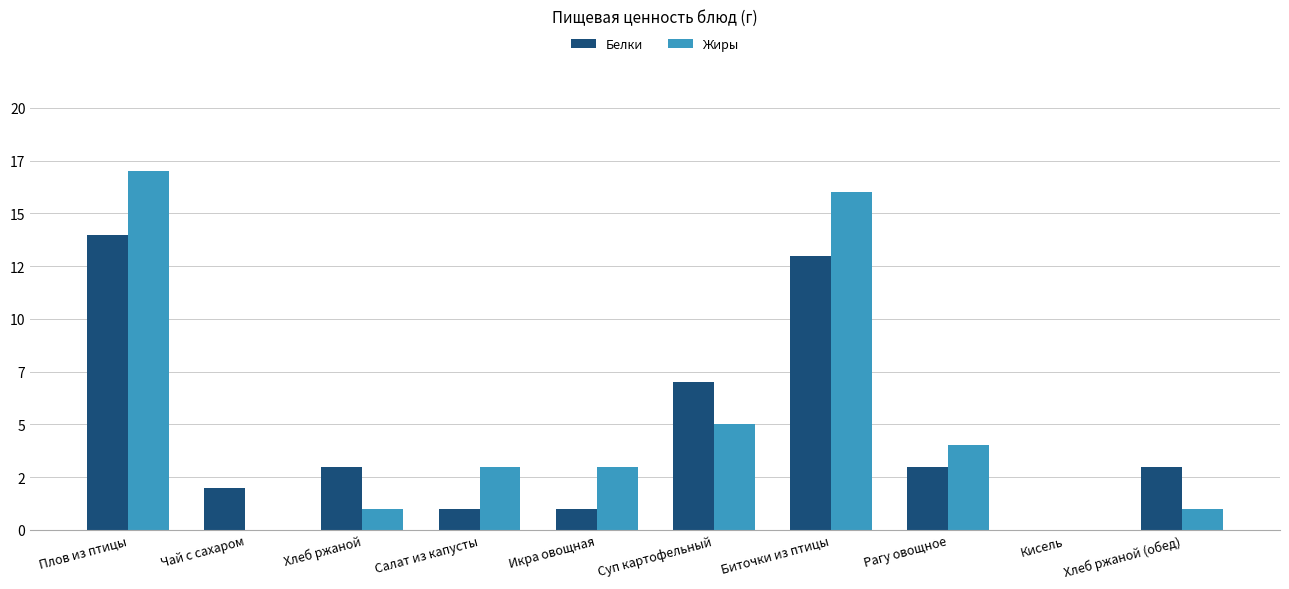

What are all the series names shown in the legend?

Белки, Жиры